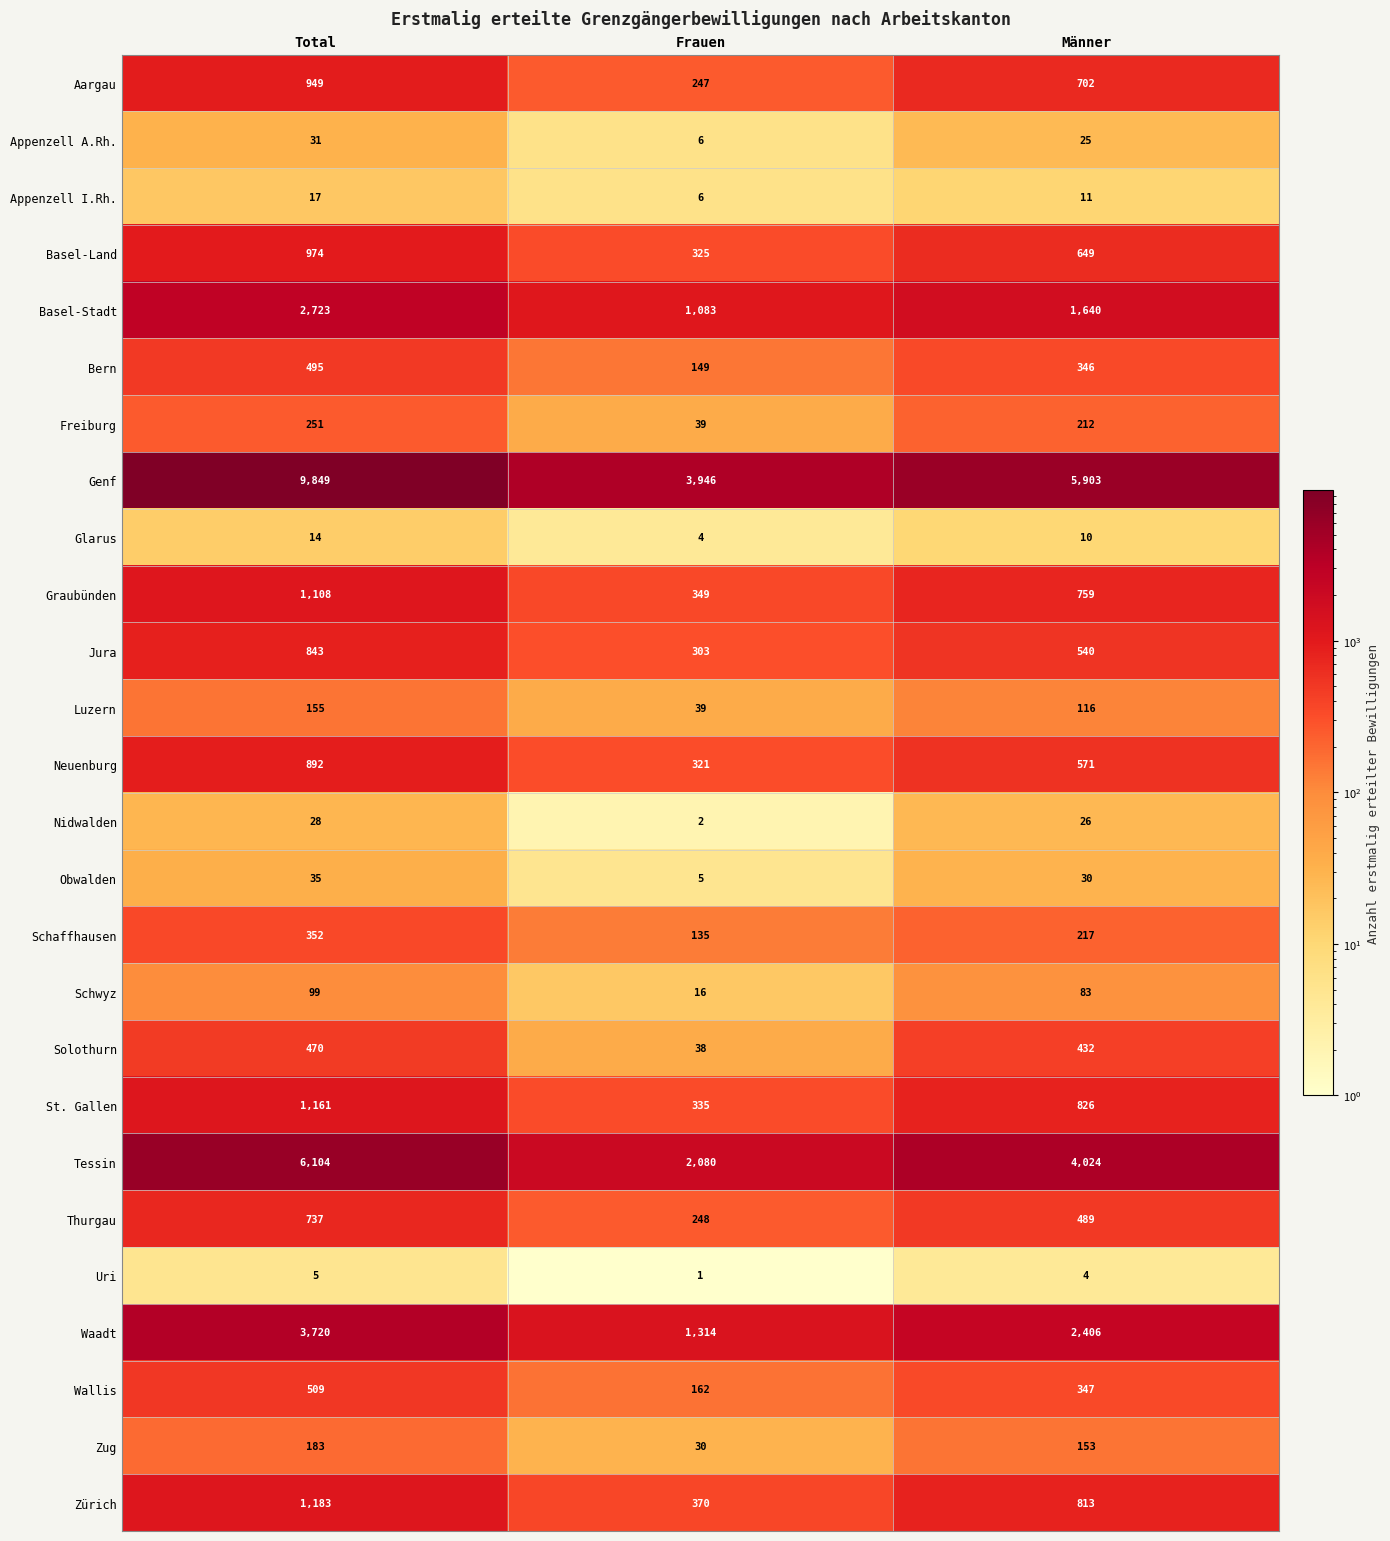

What is the maximum value for Neuenburg?

892